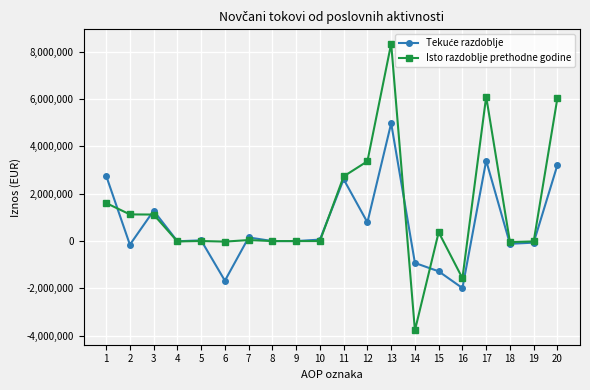

How many distinct data groups are displayed?

2